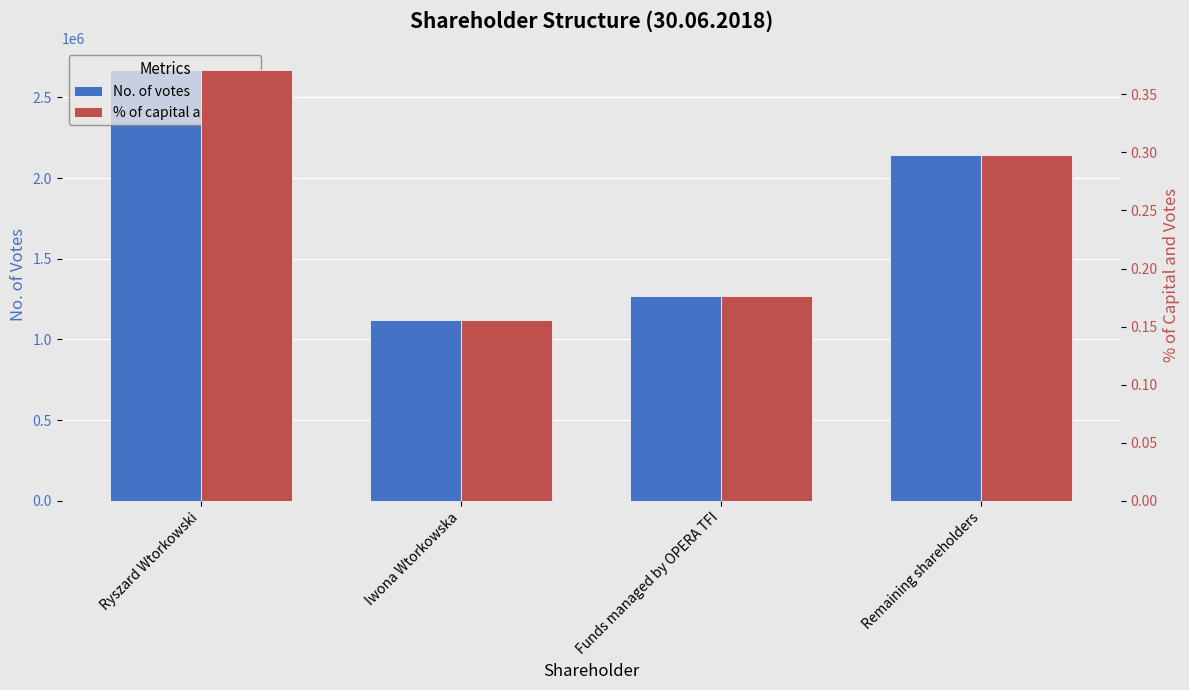

What position from the right is Iwona Wtorkowska?

3